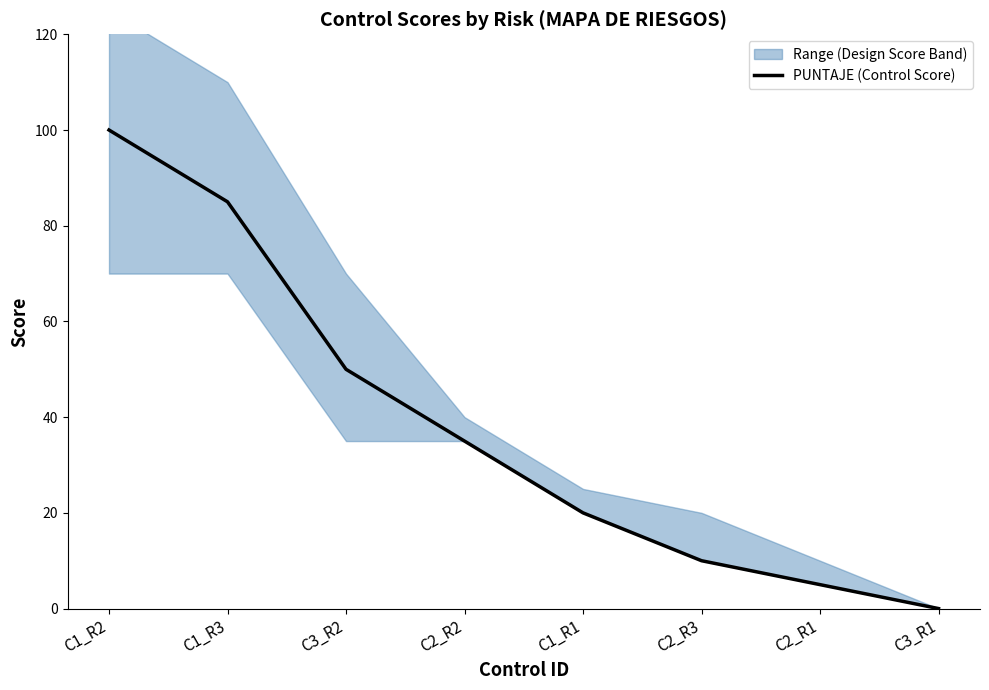

Where is the data nearest to the value 50?

C3_R2